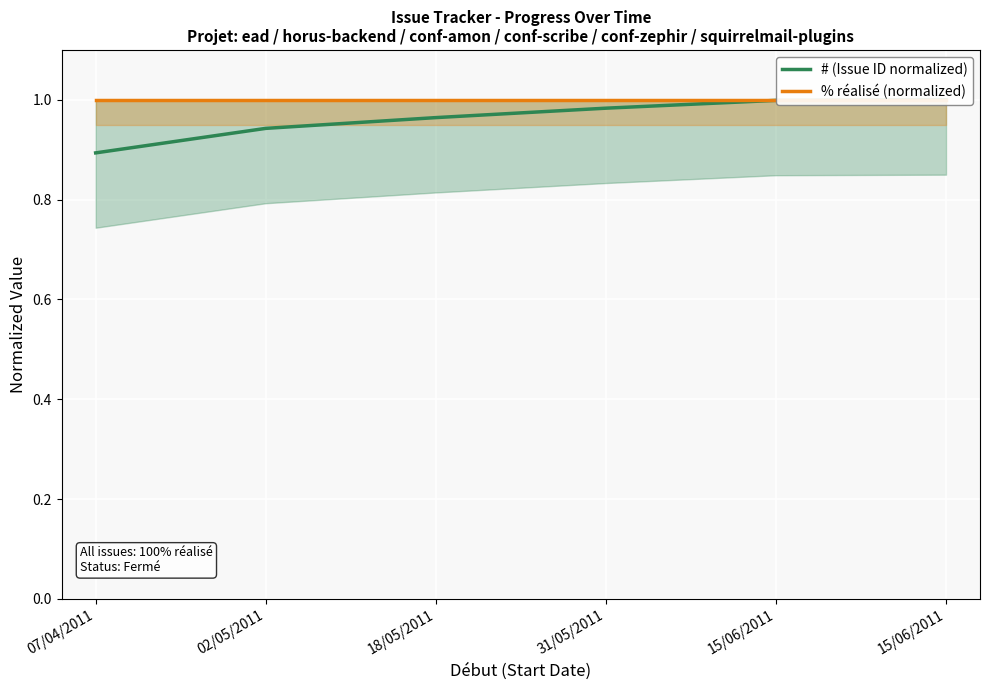

At which category is the sum across all series the highest?

15/06/2011